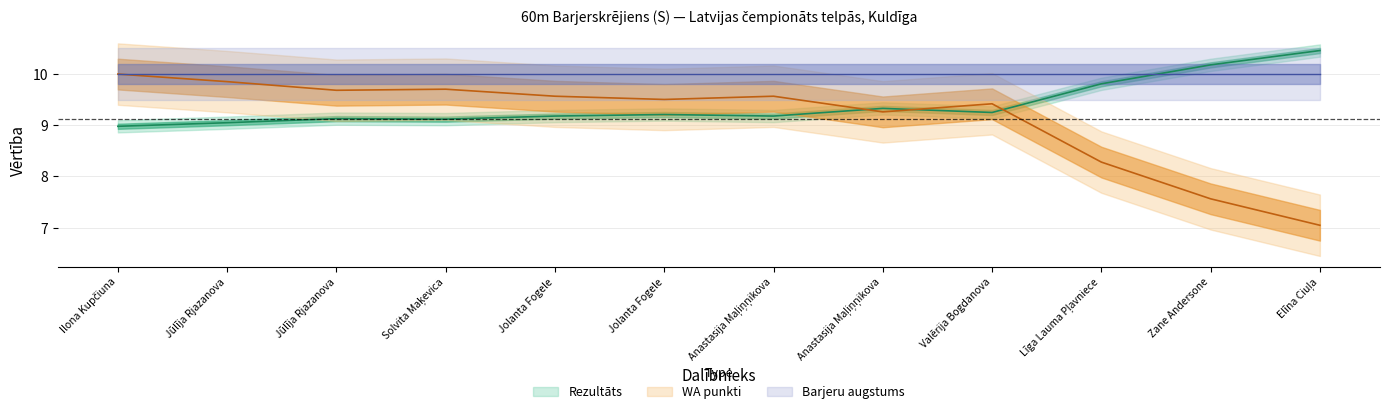

At which category does Rezultāts reach its first local peak?

Jūlīja Rjazanova